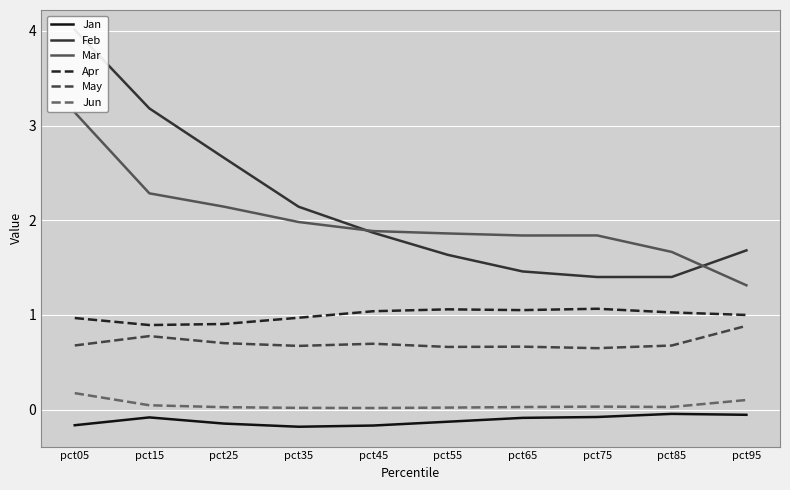

Rank the series by their maximum value, from highest to lowest.

Feb, Mar, Apr, May, Jun, Jan